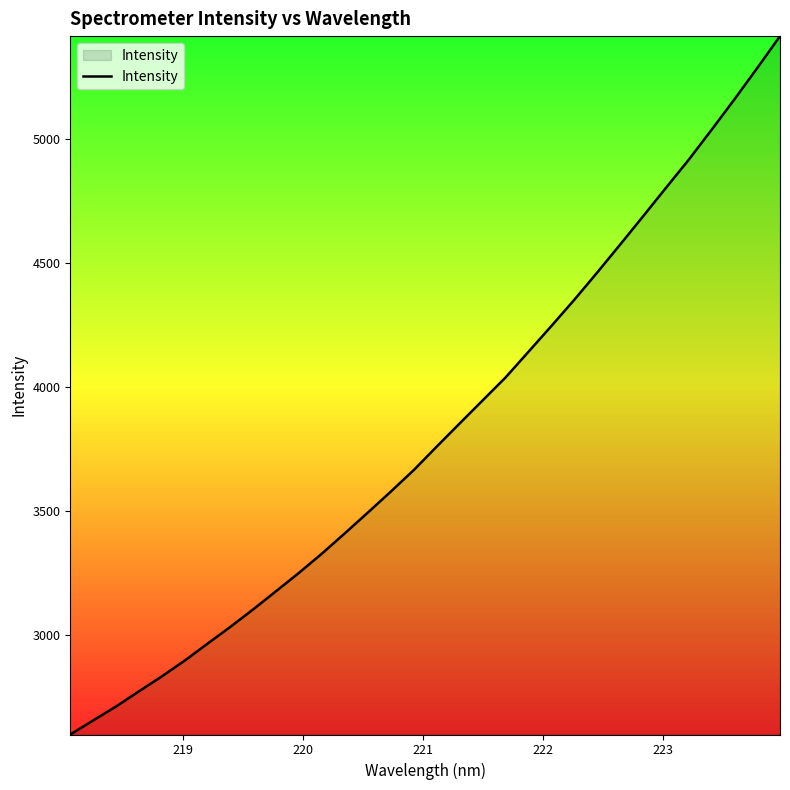

What is the smallest value displayed?

2598.9